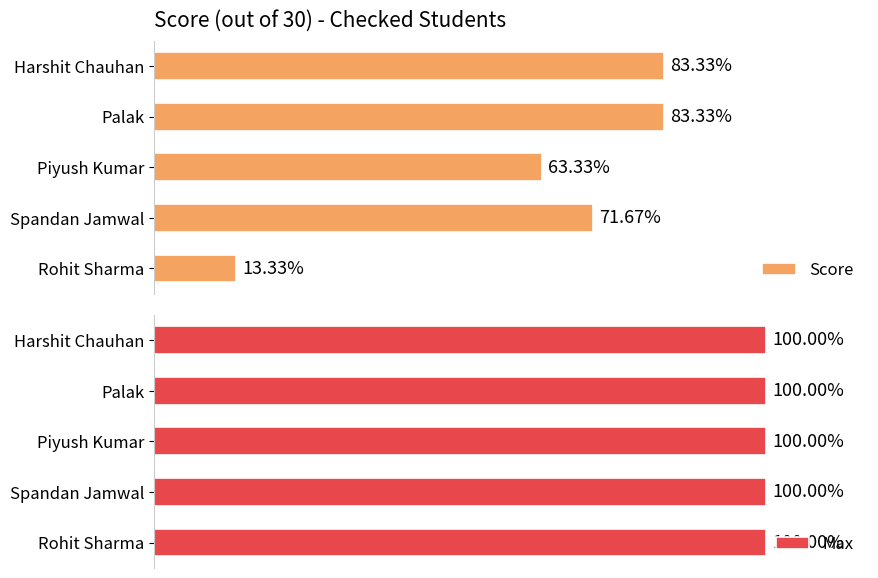

Which series has the largest range (max minus min)?

Score